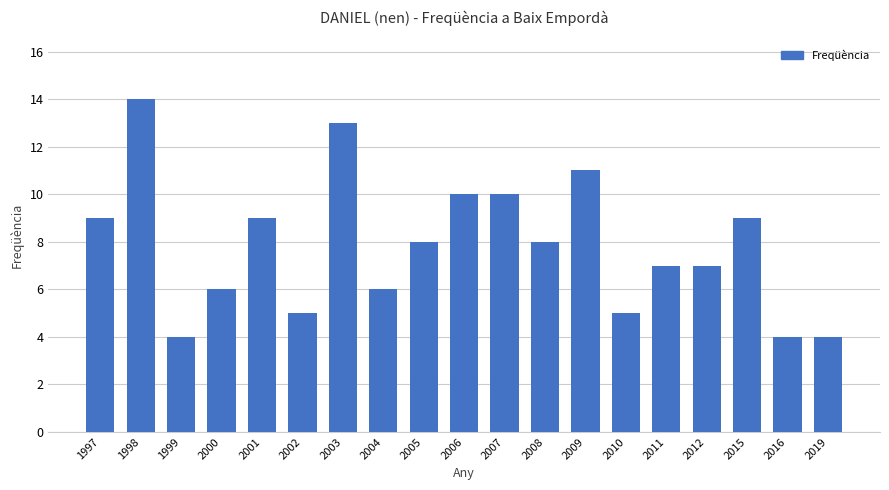

Reading left to right, transcribe all the data shown in this chart.

1997=9	1998=14	1999=4	2000=6	2001=9	2002=5	2003=13	2004=6	2005=8	2006=10	2007=10	2008=8	2009=11	2010=5	2011=7	2012=7	2015=9	2016=4	2019=4